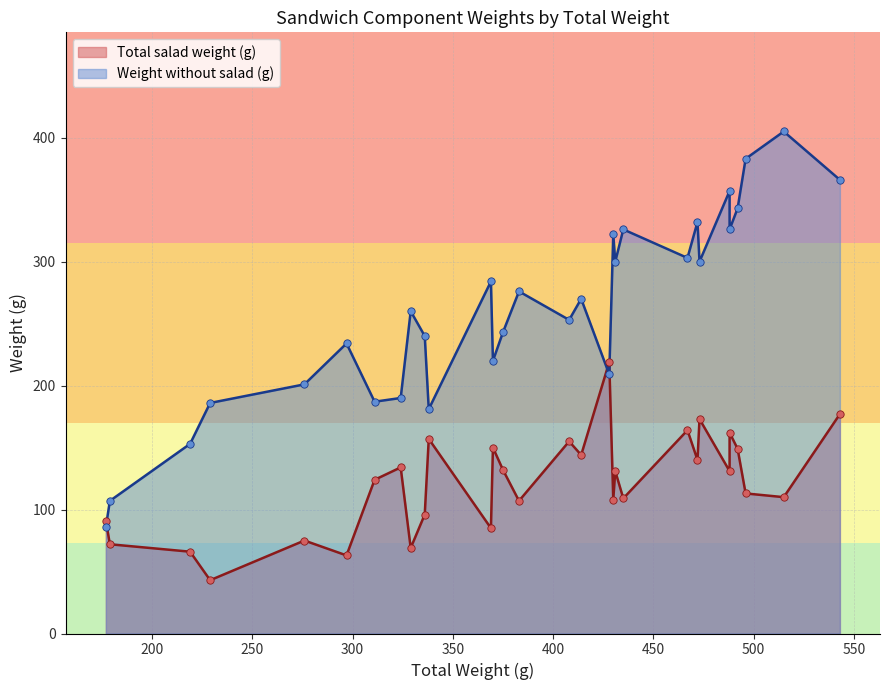

Which series contains the lowest Y value?

Total salad weight (g)